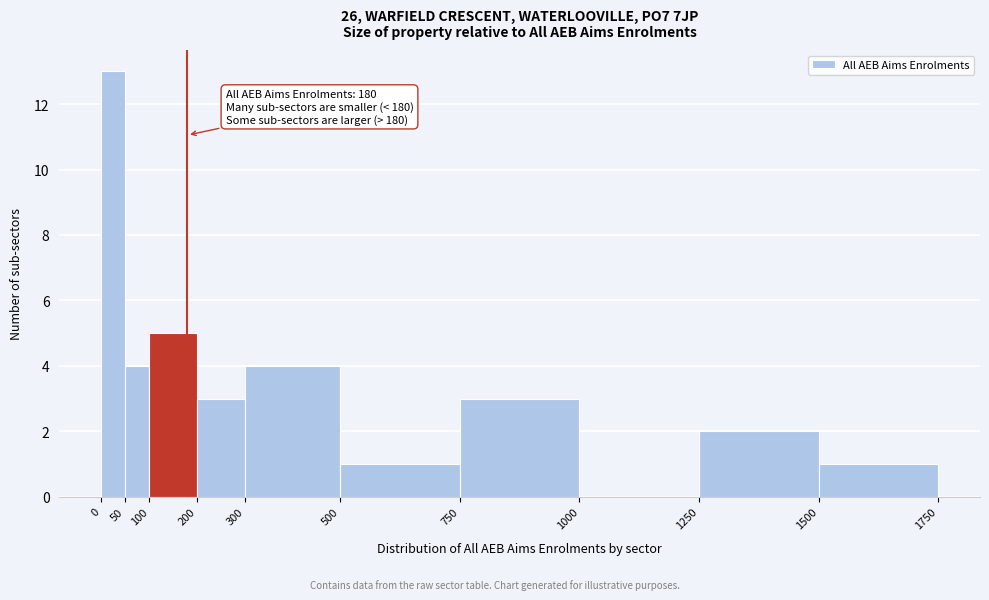

Over which range of the x-axis is the bar tallest?

0 to 50